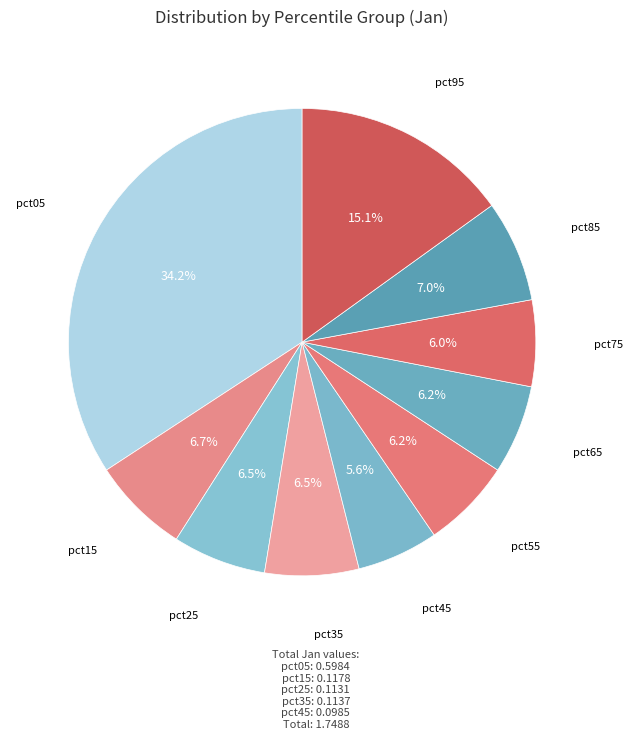

Which category has the biggest portion of the pie?

pct05